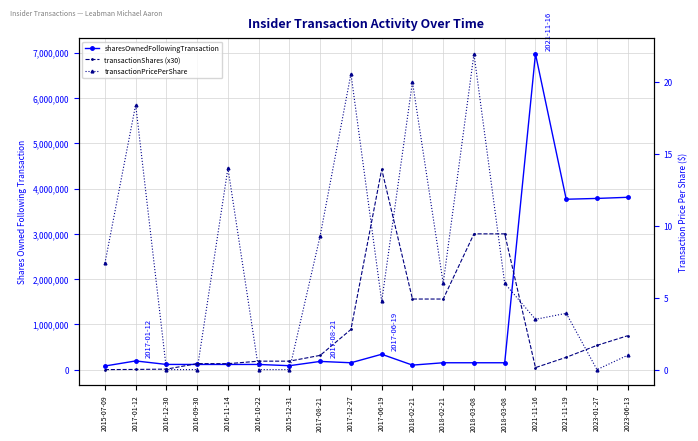

At which category does the chart reach its peak across all series?

2021-11-16